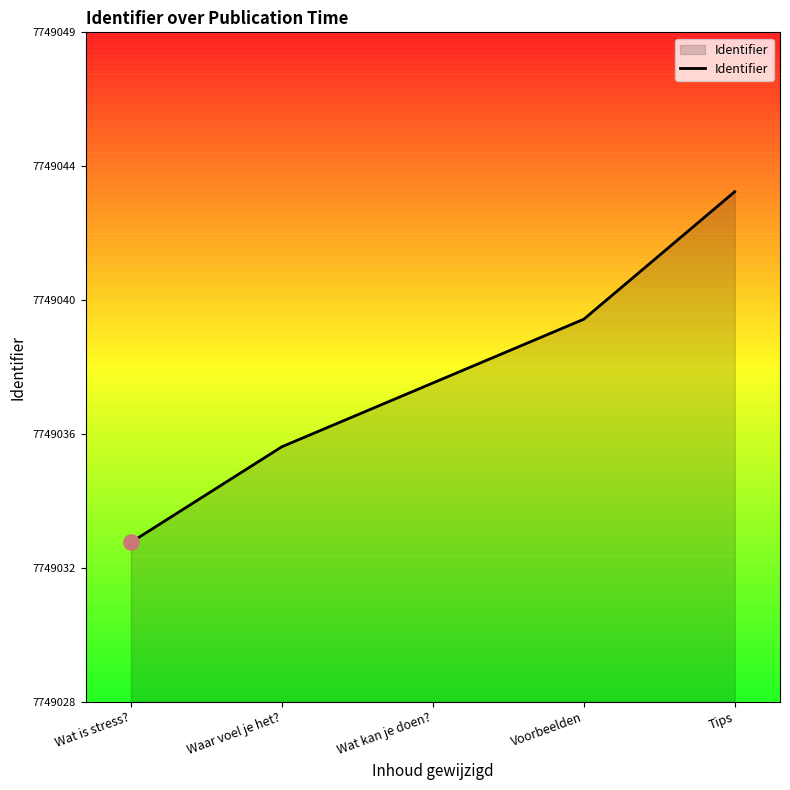

Which has a higher value, Wat is stress? or Voorbeelden?

Voorbeelden